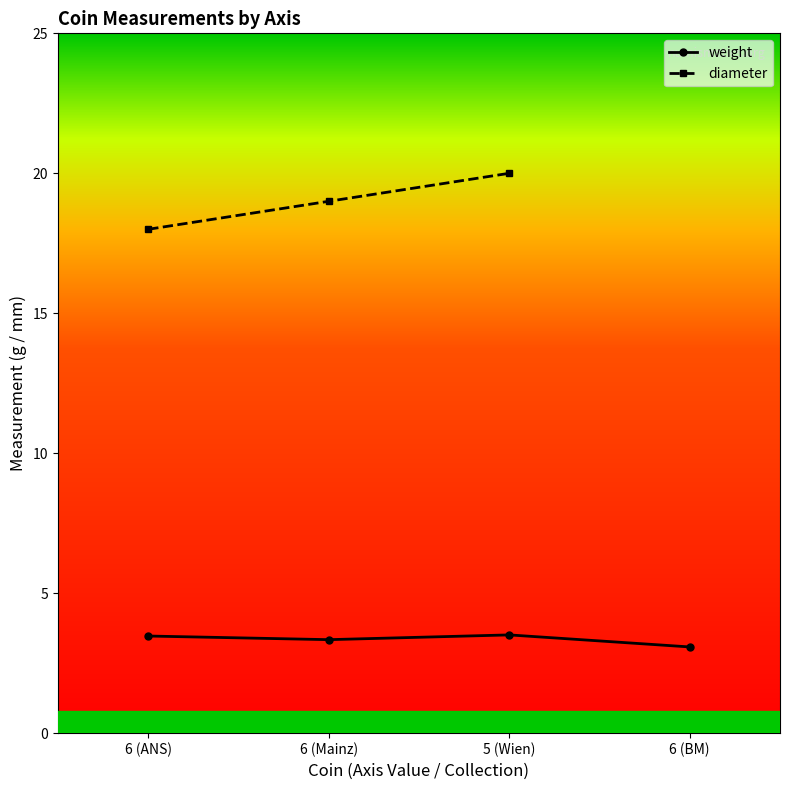

Does the chart display data point markers on the line(s)?

Yes